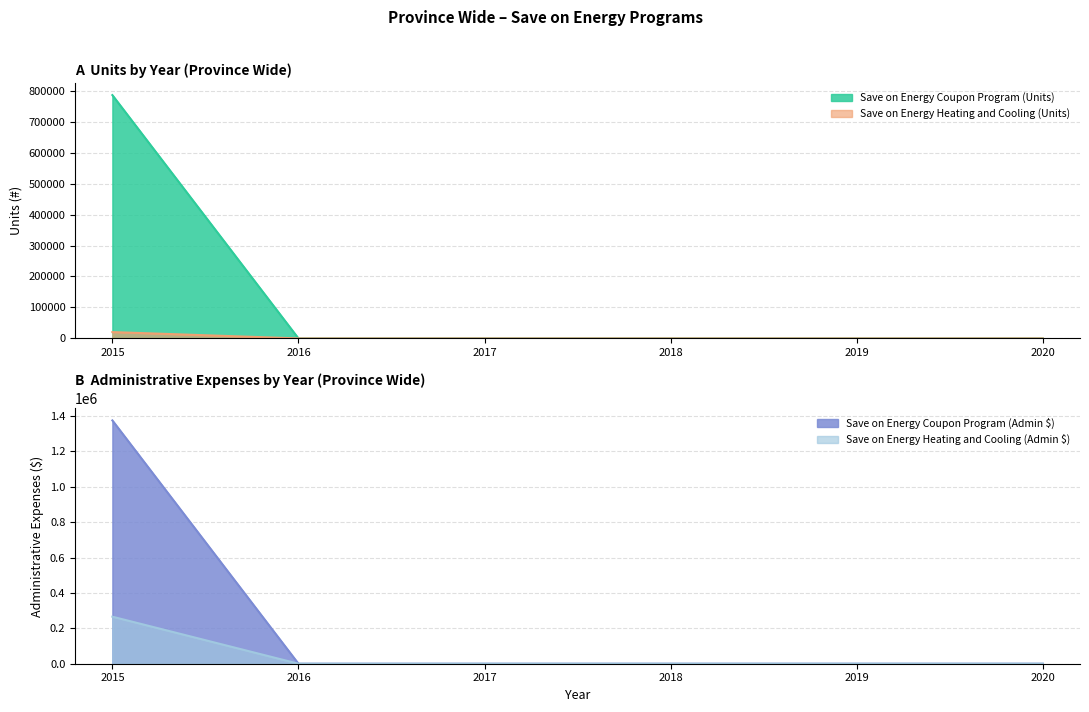

At which label is Save on Energy Coupon Program (Units) closest to 10223?

2015